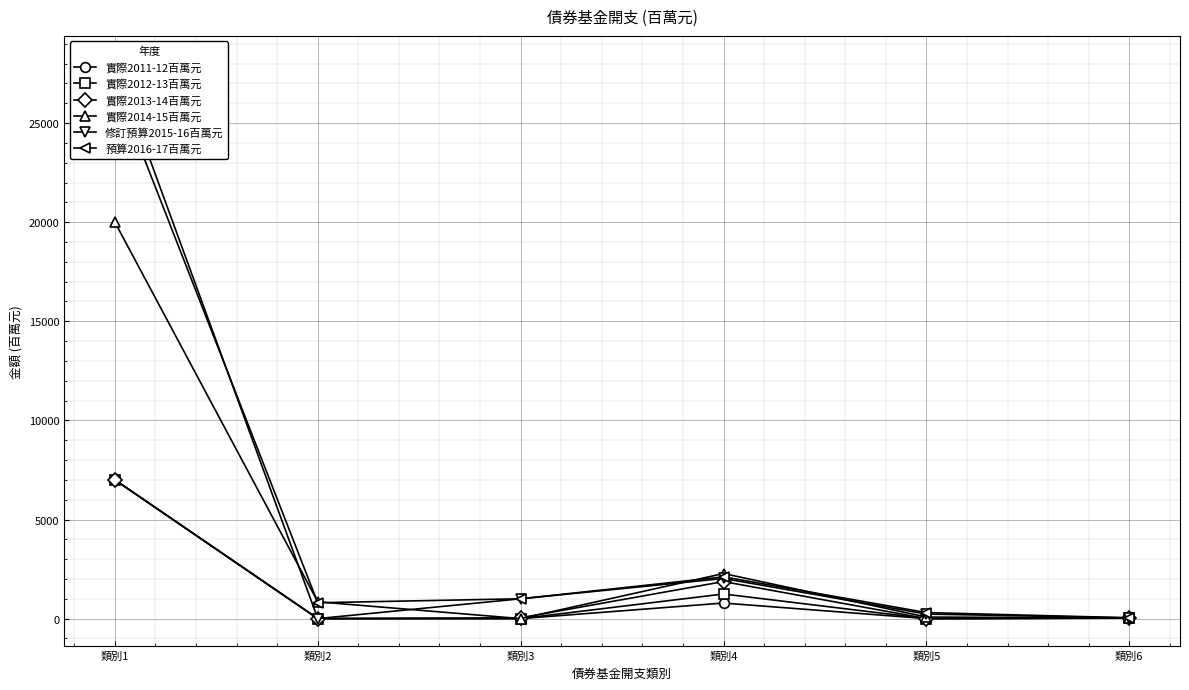

Reading left to right, what are all the values shown in this chart?

實際2011-12百萬元: 7000	0	0	785	0	33
實際2012-13百萬元: 7000	0	0	1242	0	25
實際2013-14百萬元: 7000	0	40	1869	0	26
實際2014-15百萬元: 20000	847	0	2274	78	33
修訂預算2015-16百萬元: 28000	0	1000	2024	229	36
預算2016-17百萬元: 27000	800	1000	2105	304	41